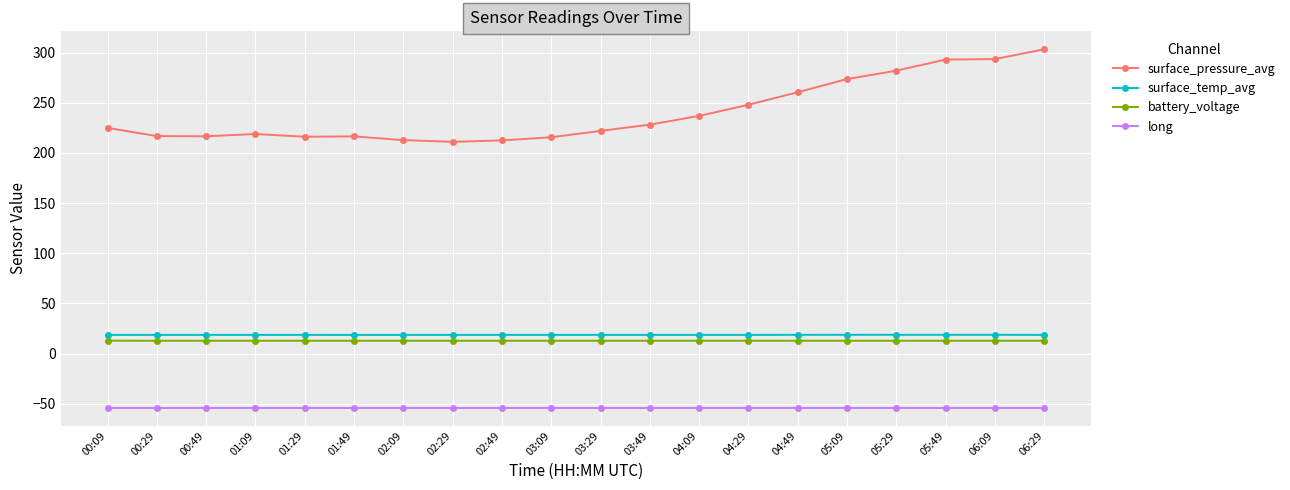

True or false: surface_pressure_avg has a value of 78.1 at 05:49.

False